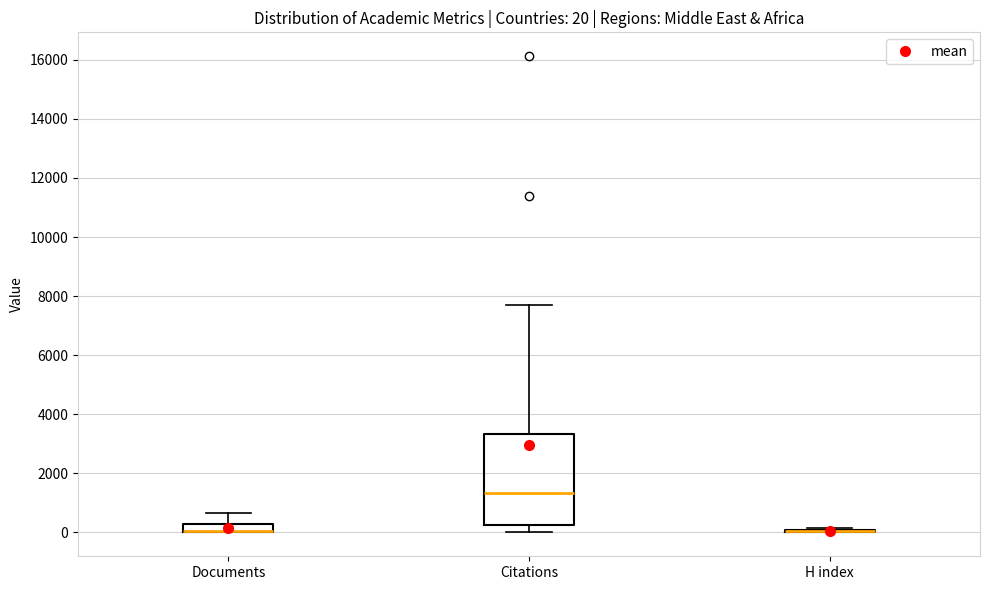

Which box is the tallest, from its lower edge to its upper edge?

Citations